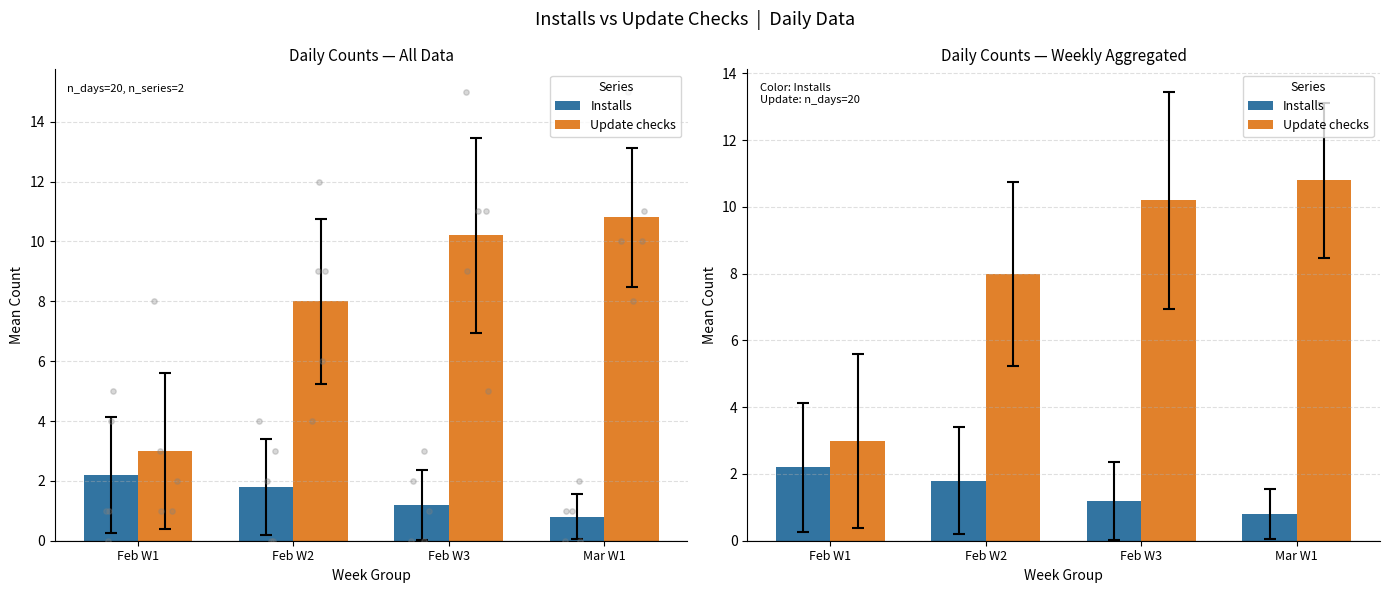

Is the value of Update checks at Feb W1 greater than the value of Installs at Feb W3?

Yes